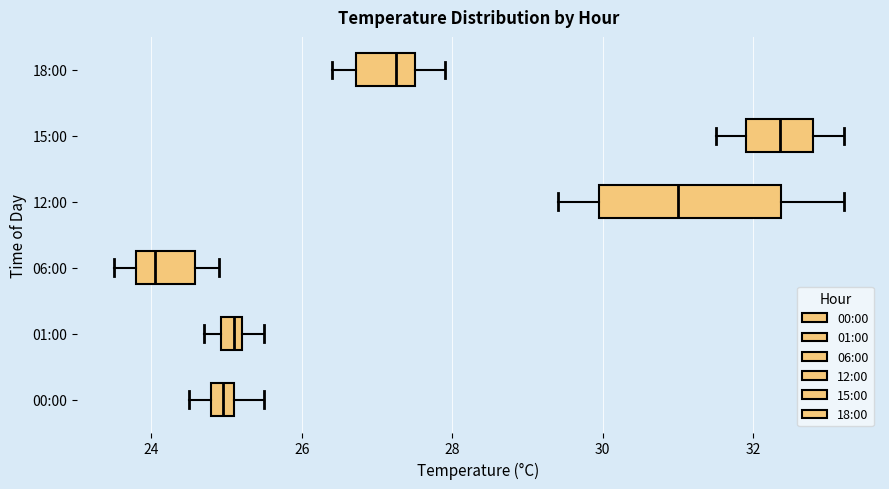

Which box's median line is the furthest to the right?

15:00